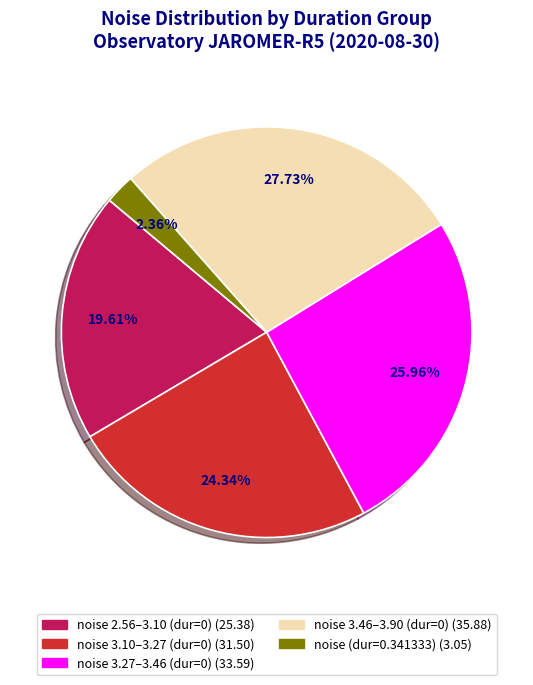

Does any single category account for the majority?

No